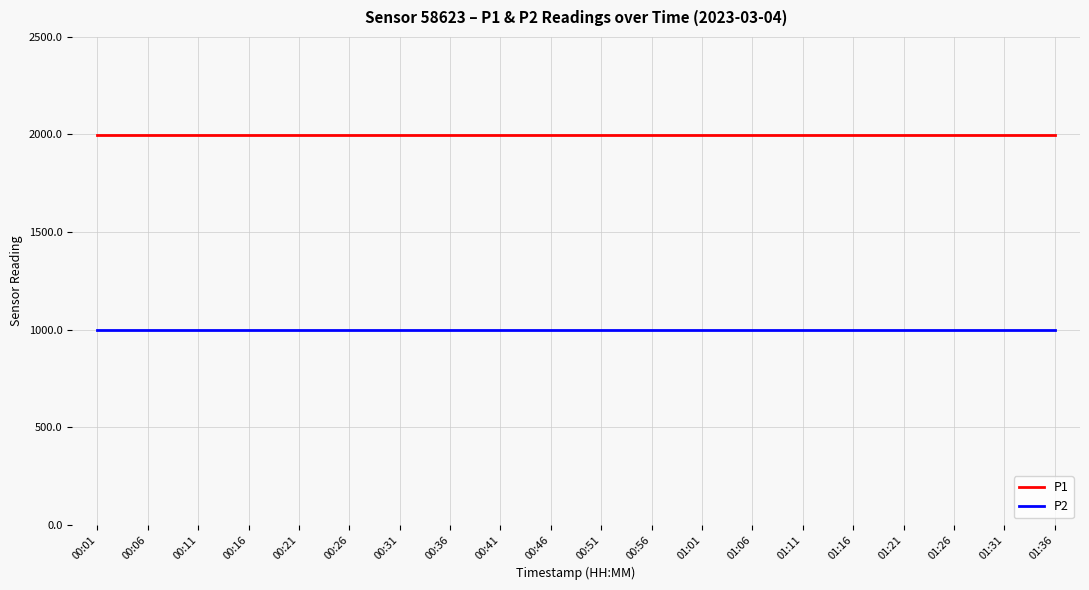

True or false: P2 and P1 intersect in this chart.

False